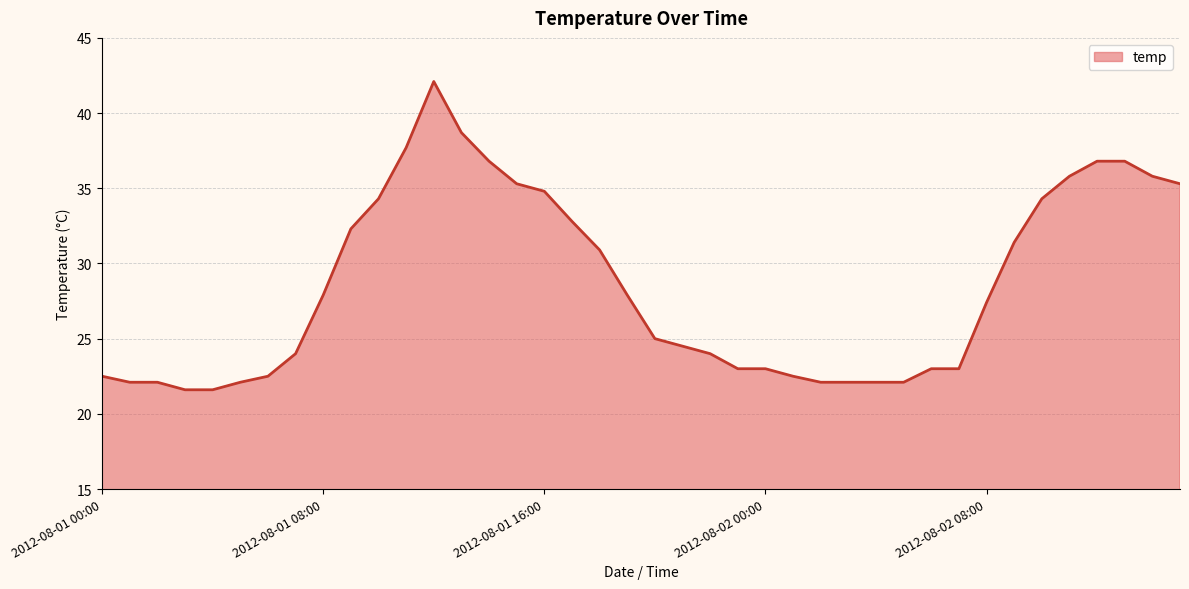

What is the maximum value shown in the chart?

42.1